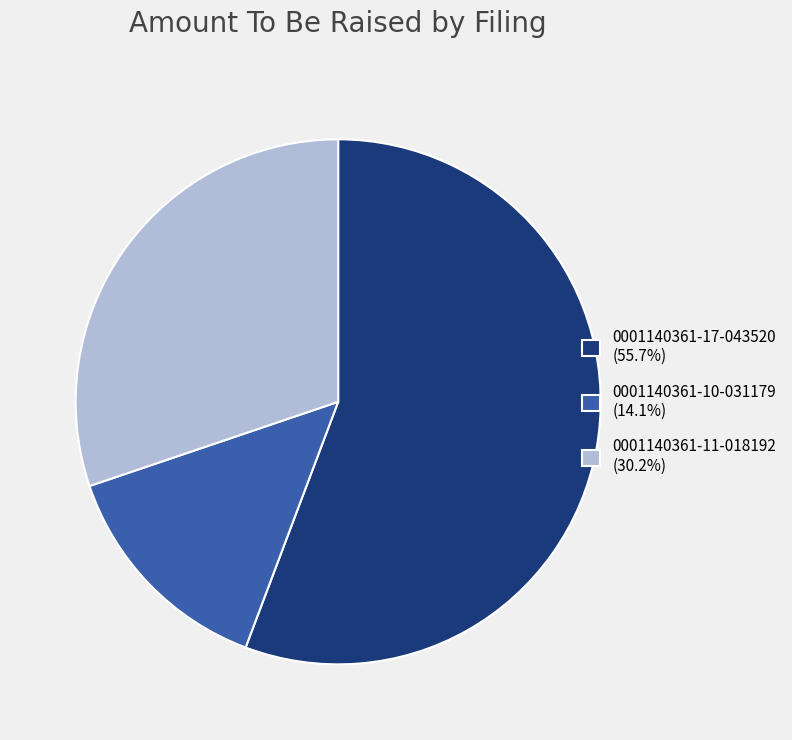

Which category has the smallest portion of the pie?

0001140361-10-031179